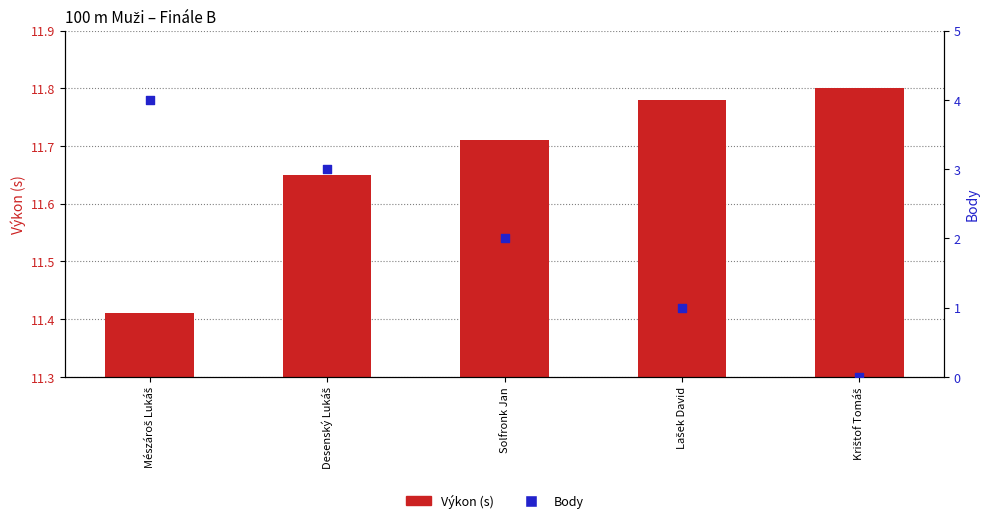

At how many categories does at least one series exceed 2?

5